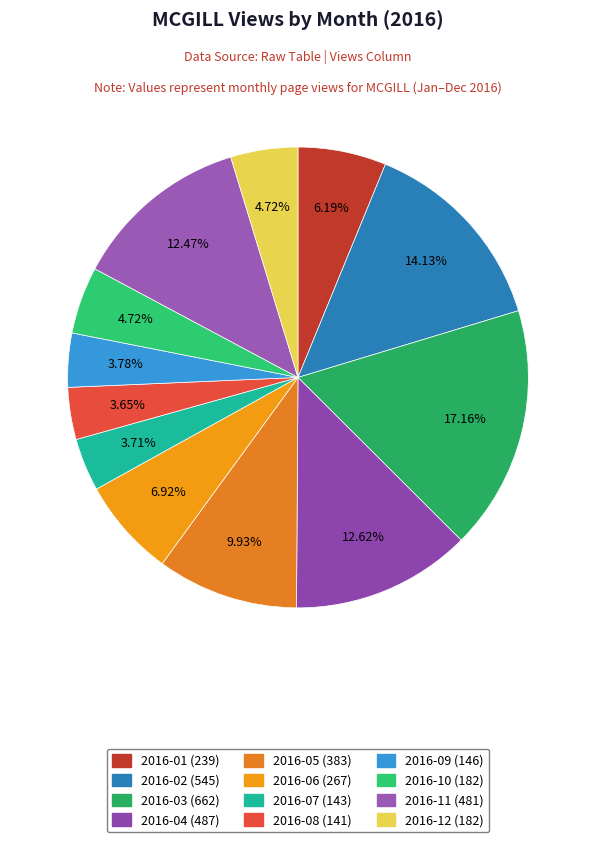

Rank the categories by value from lowest to highest.

2016-08, 2016-07, 2016-09, 2016-10, 2016-12, 2016-01, 2016-06, 2016-05, 2016-11, 2016-04, 2016-02, 2016-03